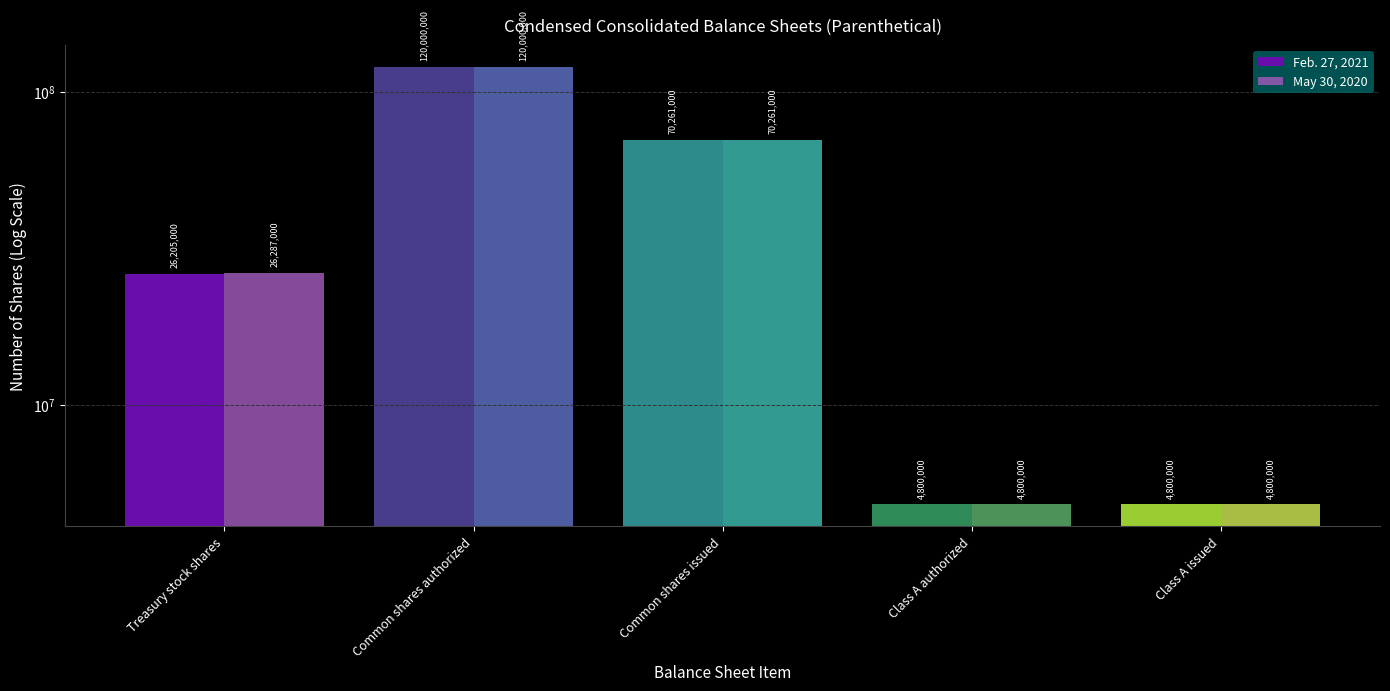

Where does the May 30, 2020 series first go above 26287000?

Common shares authorized